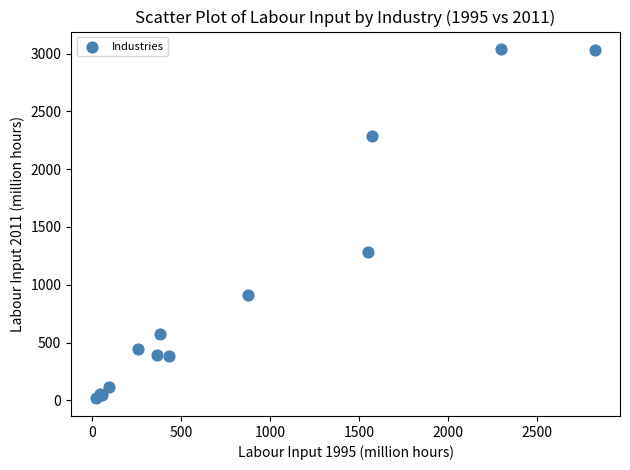

What Y value in the scatter plot is closest to 1527?

1283.4